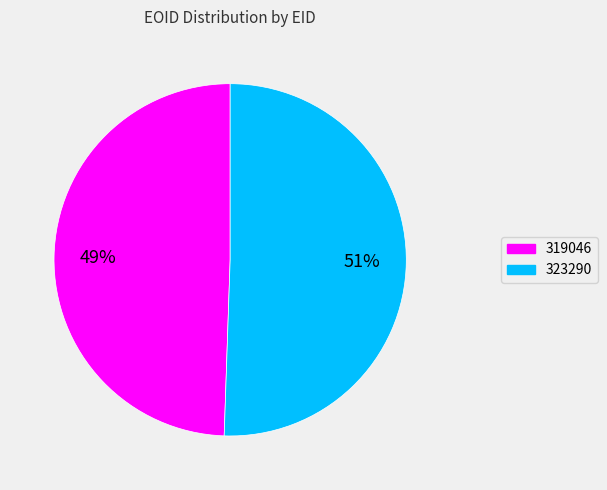

The 323290 slice represents 63% of the pie. True or false?

False